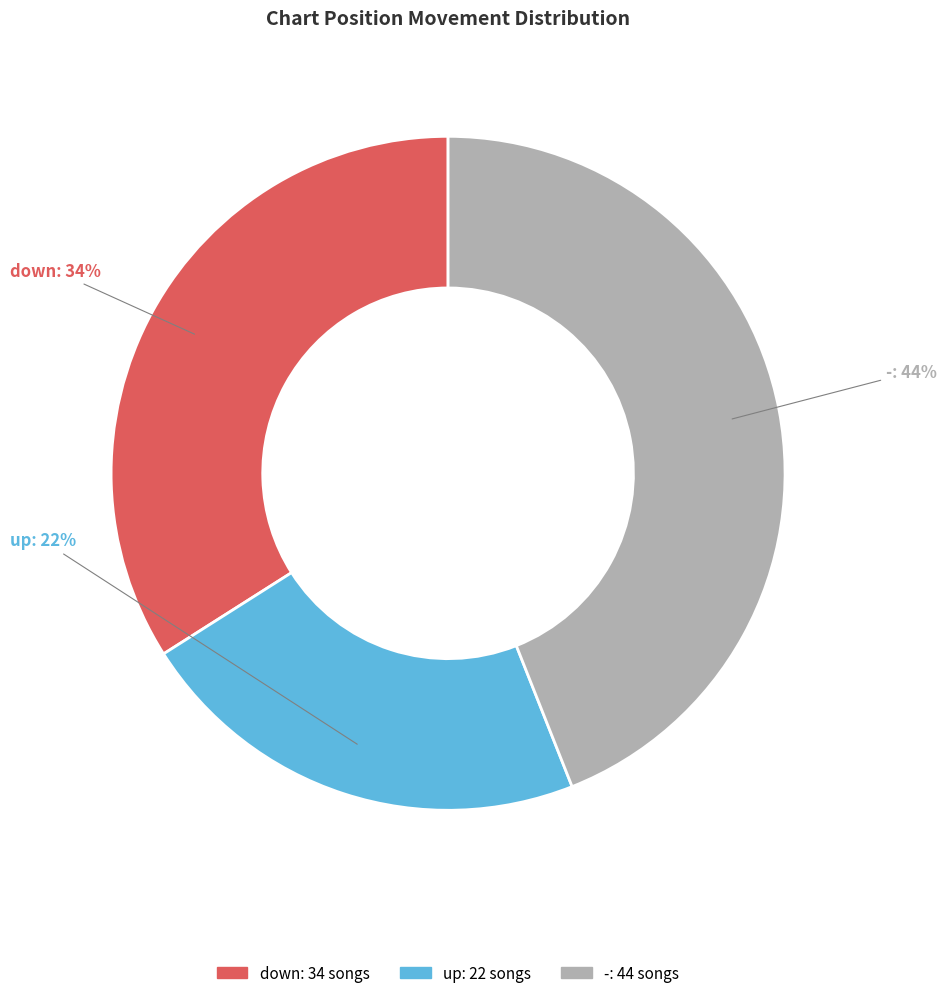

How many segments does this pie chart have?

3